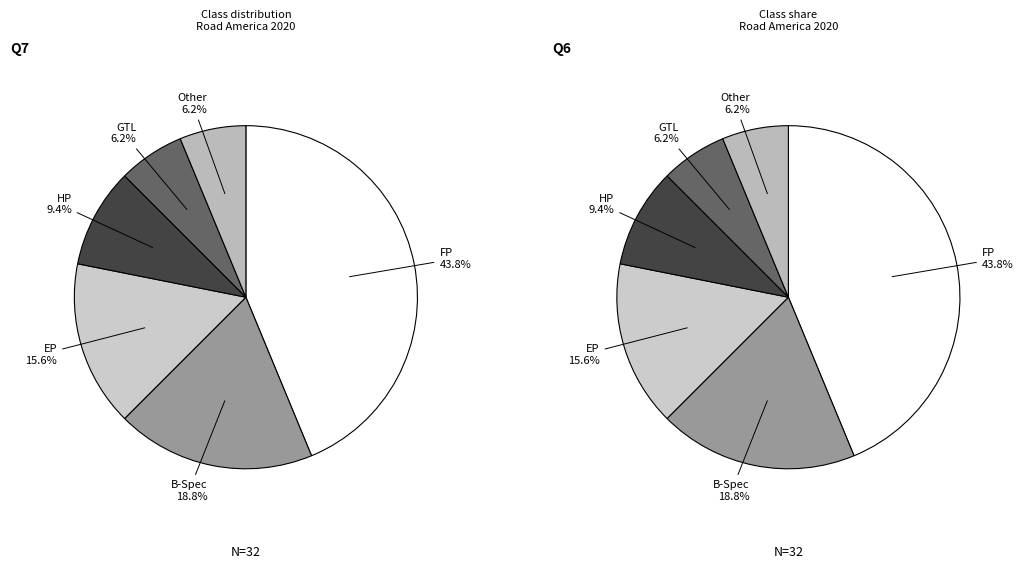

What is the smallest slice in the pie chart?

GTL